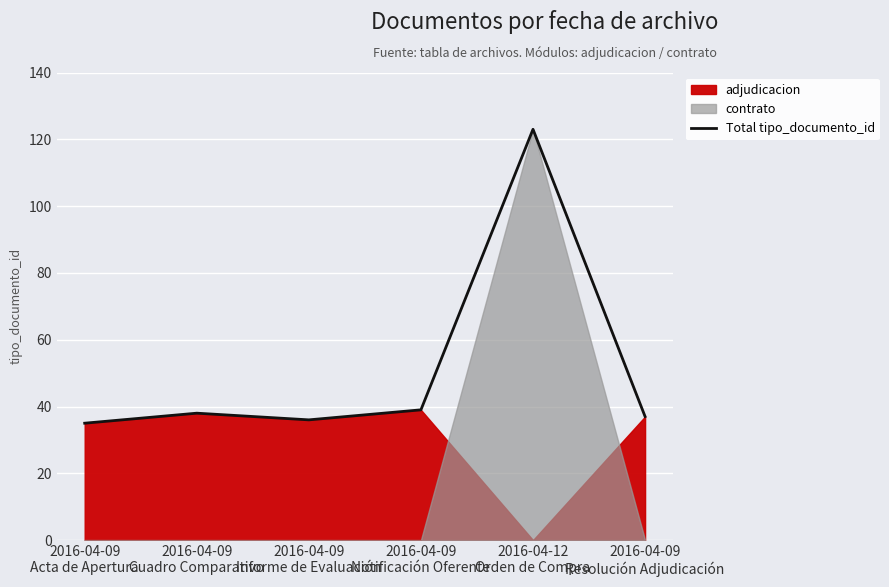

What is the minimum value for Total tipo_documento_id?

35